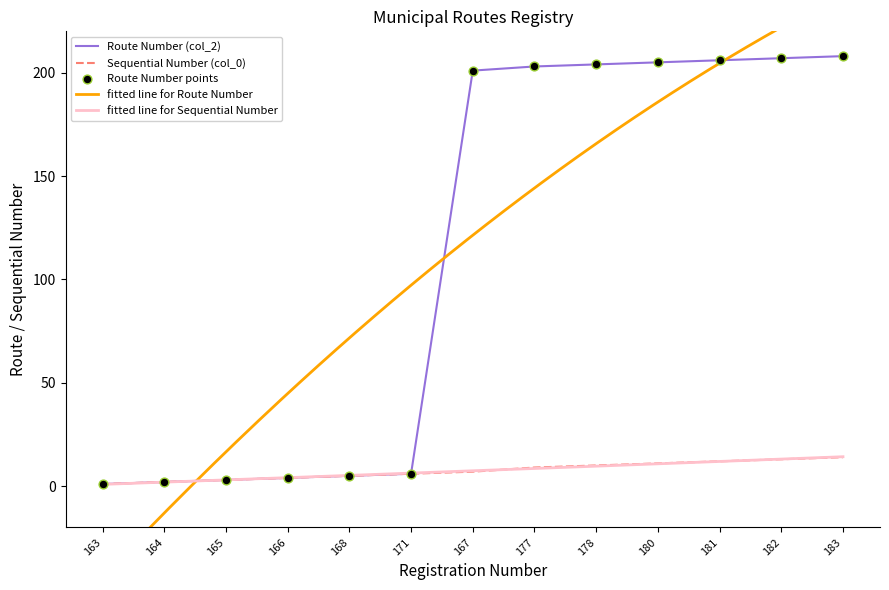

What is the total value across all series at 183?

222